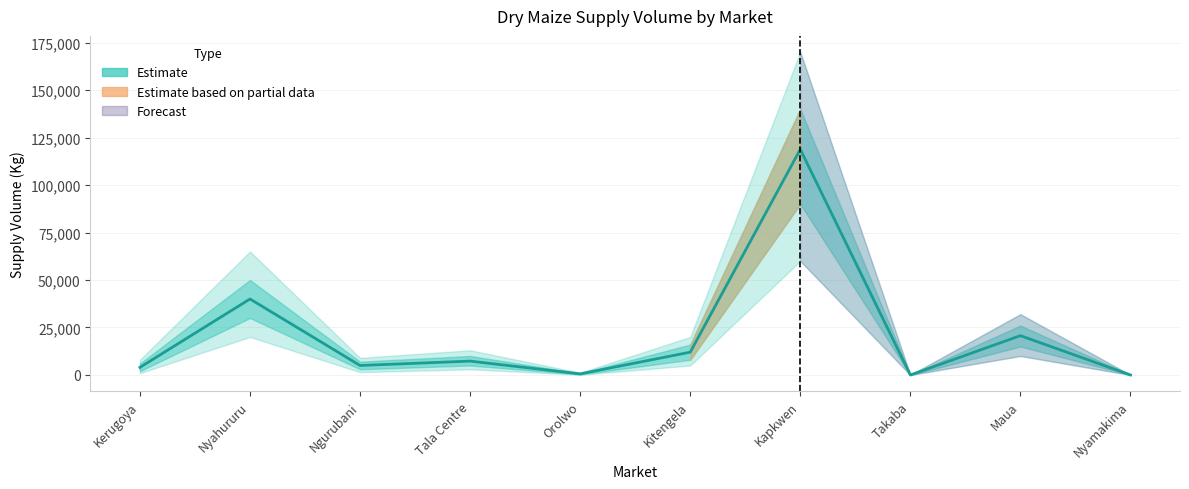

What is the label of the 4th point from the left?

Tala Centre